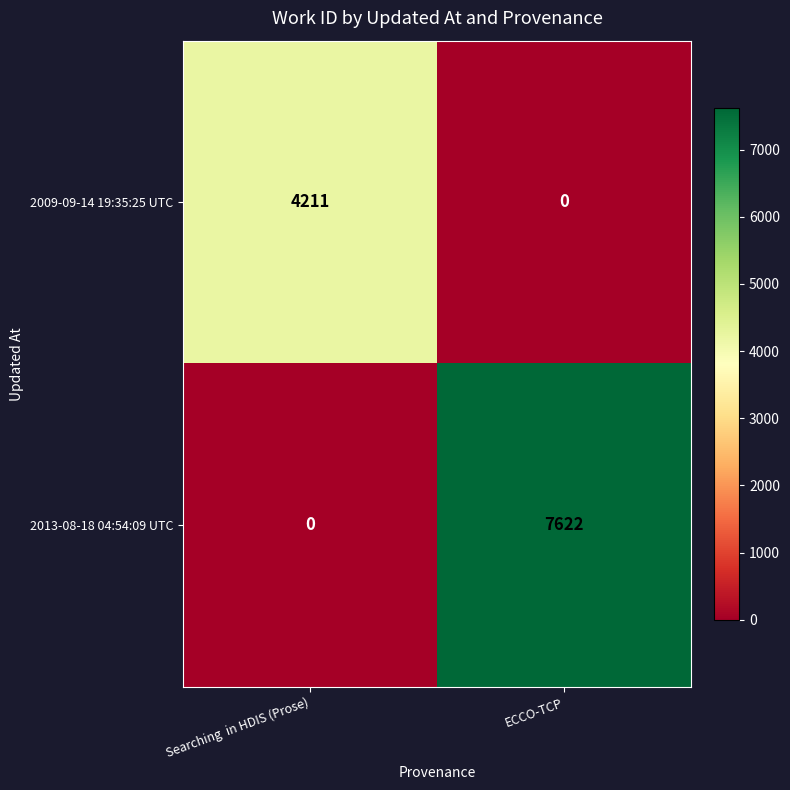

Rank the series at Searching  in HDIS (Prose) from lowest to highest value.

2013-08-18 04:54:09 UTC, 2009-09-14 19:35:25 UTC